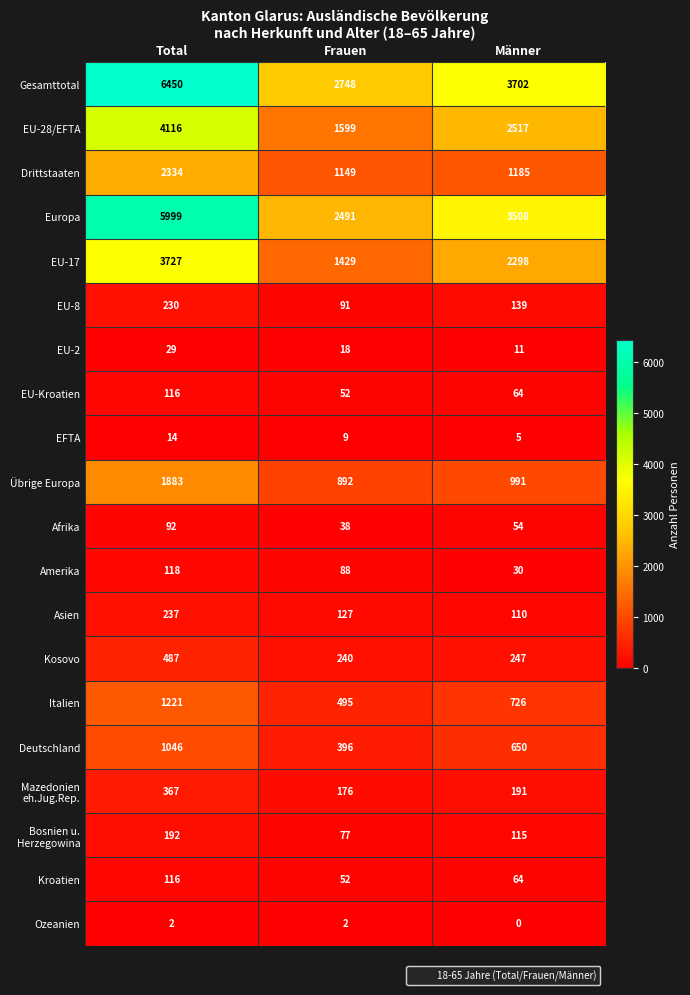

How many series are shown in this chart?

20